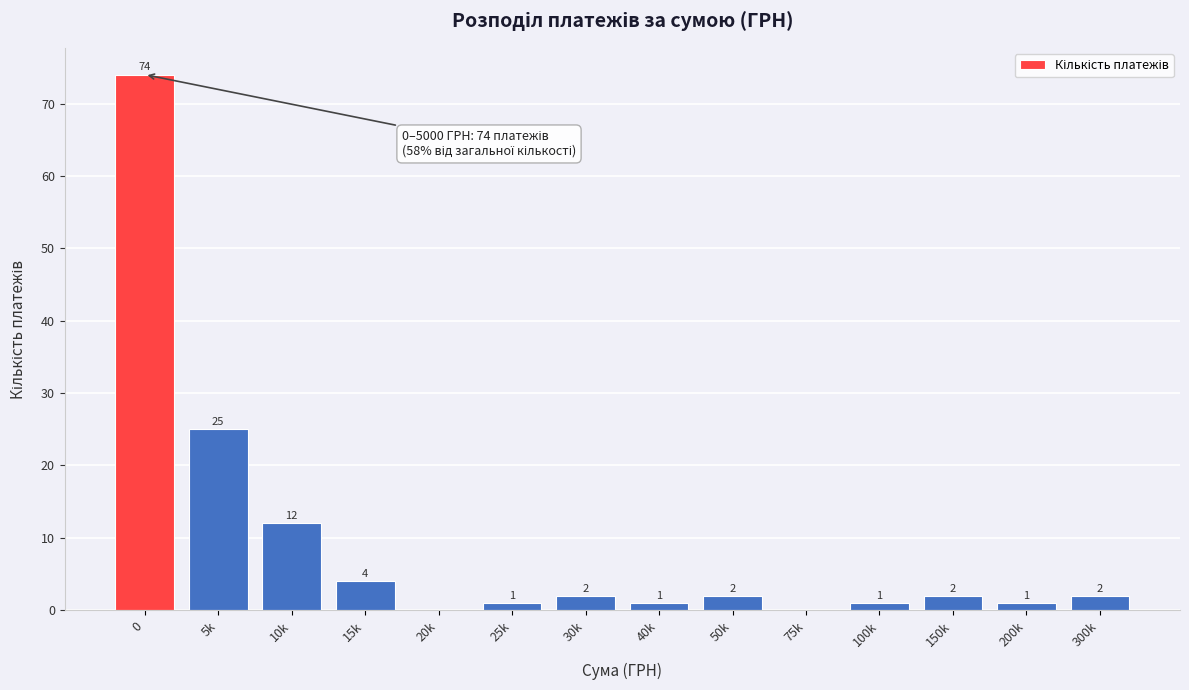

Reading left to right, list all the values displayed in this chart.

0=74	5k=25	10k=12	15k=4	20k=0	25k=1	30k=2	40k=1	50k=2	75k=0	100k=1	150k=2	200k=1	300k=2